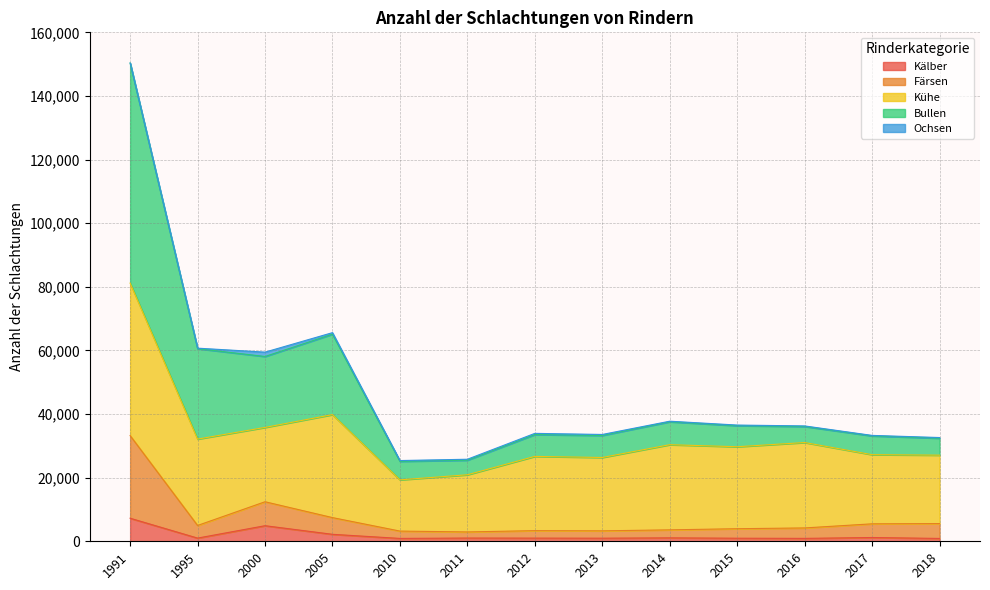

How many data points does each series have?

13